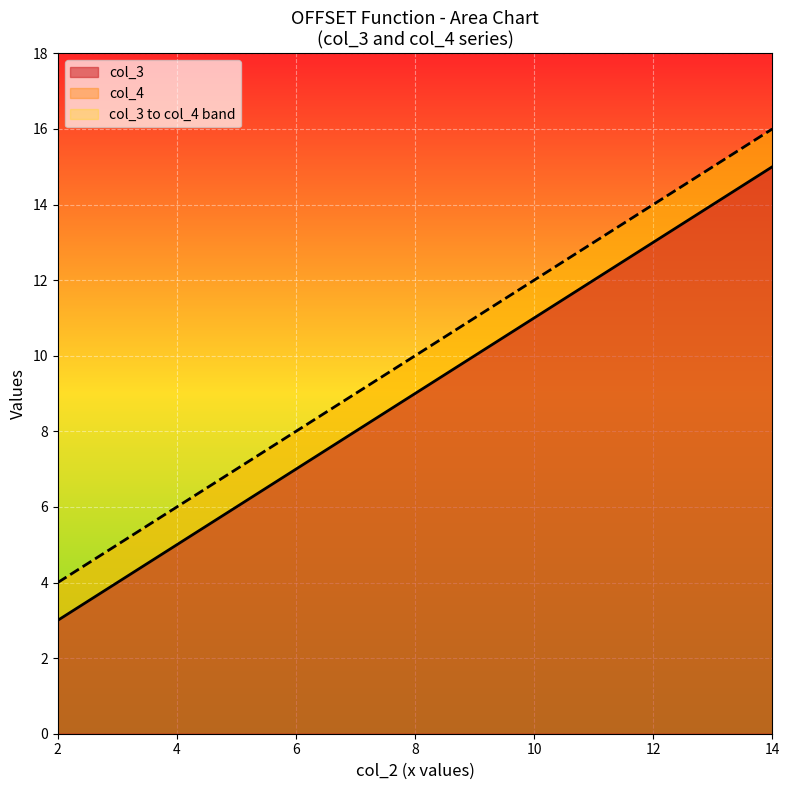

What is the difference between the maximum and minimum values in the col_3 series?

12